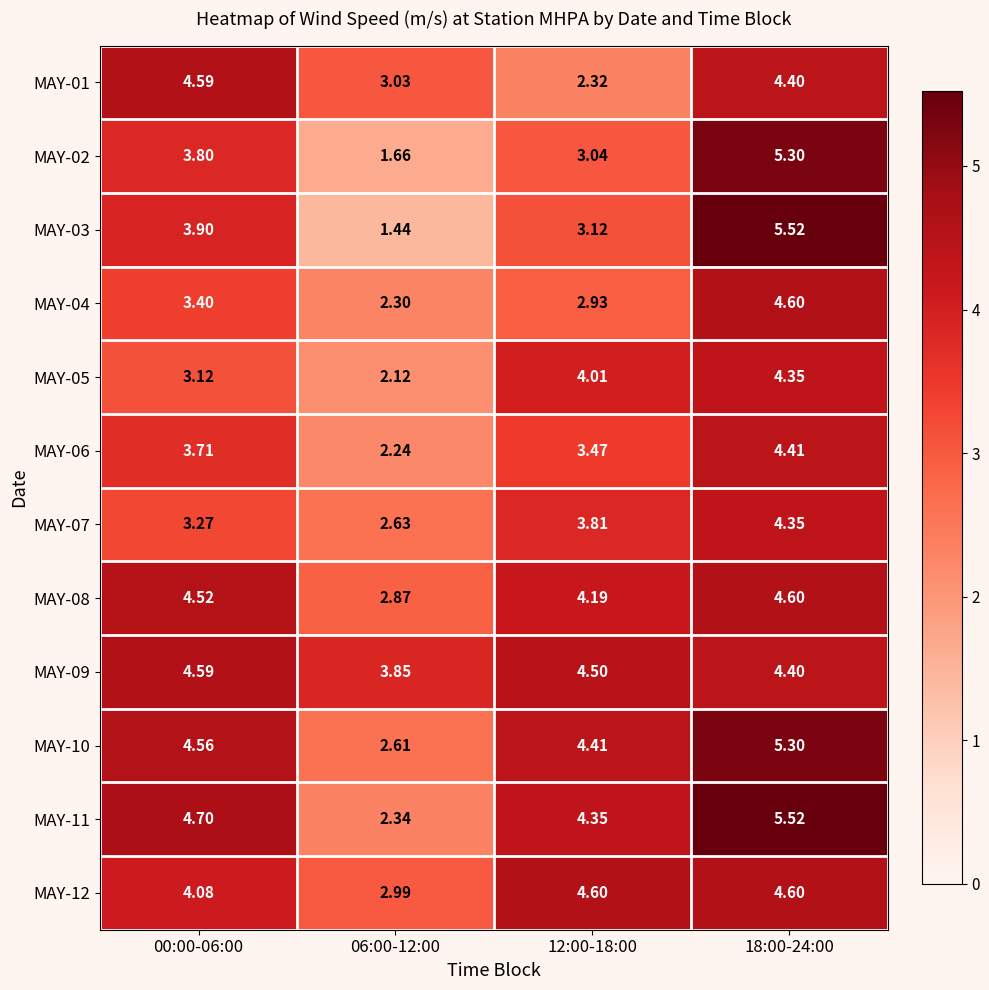

Is the value of MAY-05 at 00:00-06:00 greater than the value of MAY-02 at 12:00-18:00?

Yes